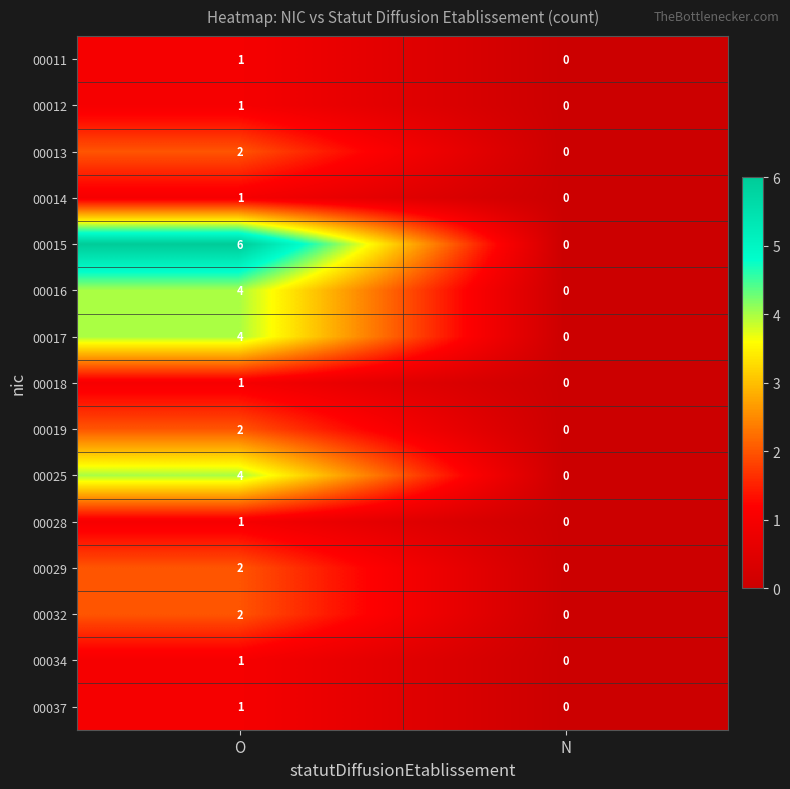

Between O and N, which series saw the biggest shift?

00015